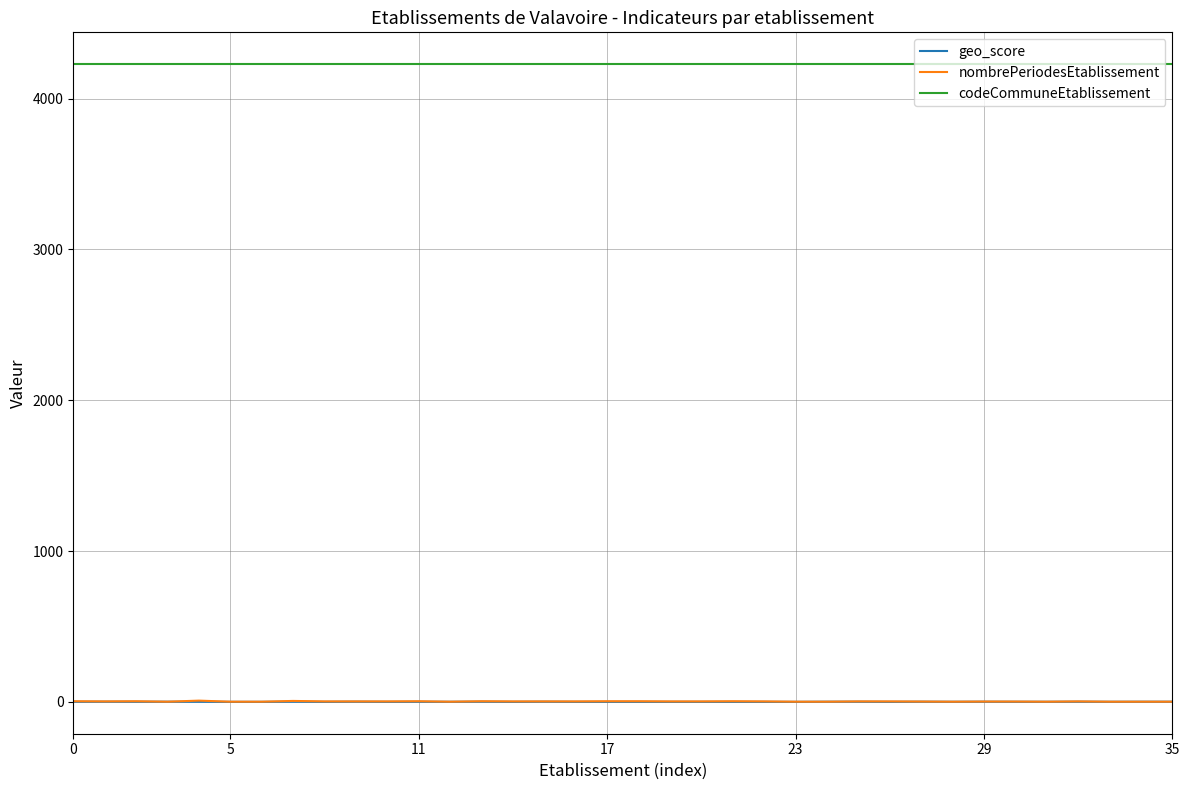

Which series has the largest total across all categories?

codeCommuneEtablissement